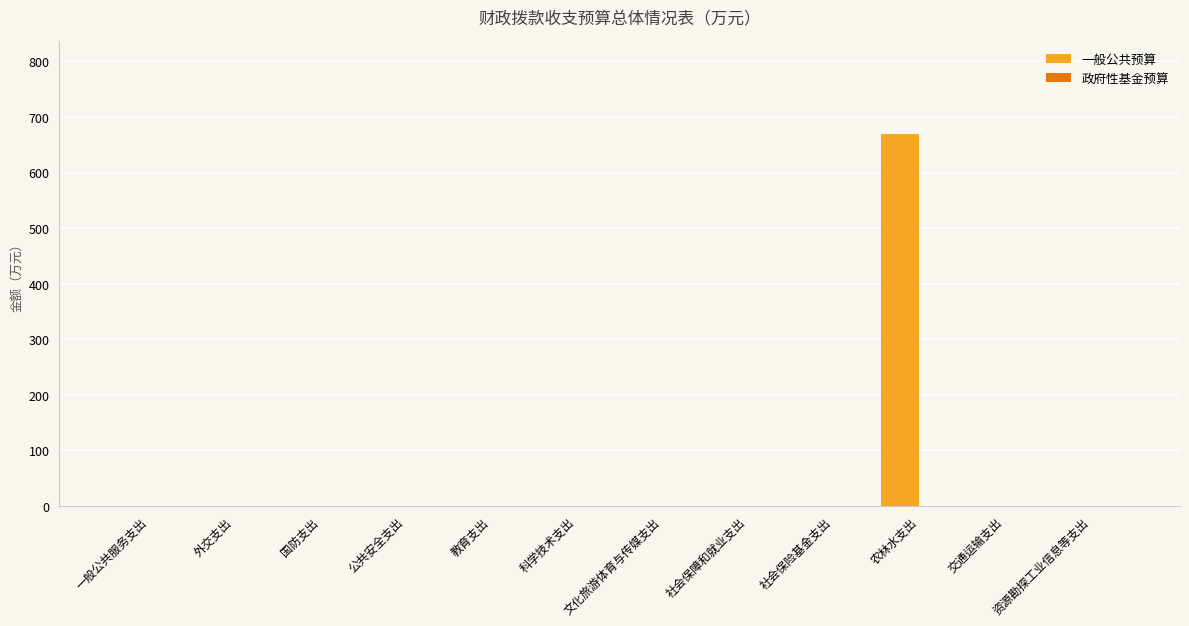

True or false: the data shows 0.0 at 外交支出.

True